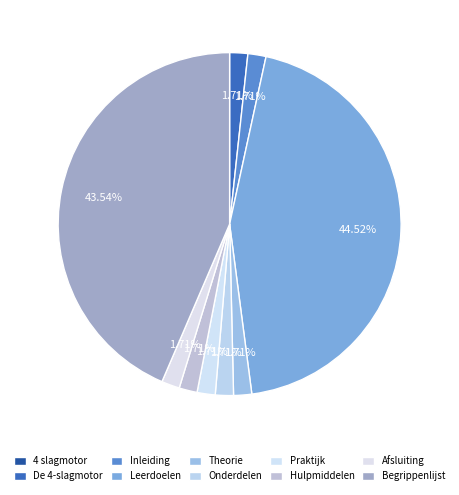

To the nearest percent, what percentage of the pie is Theorie?

2%